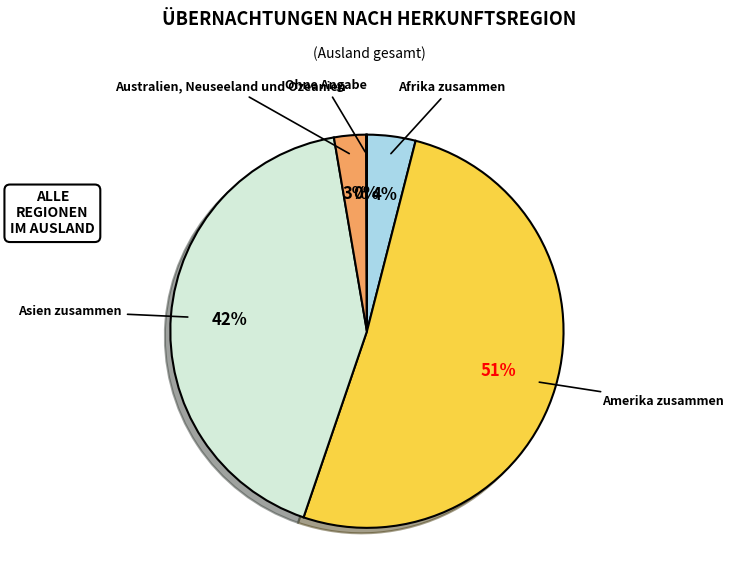

Which category has the biggest portion of the pie?

Amerika zusammen